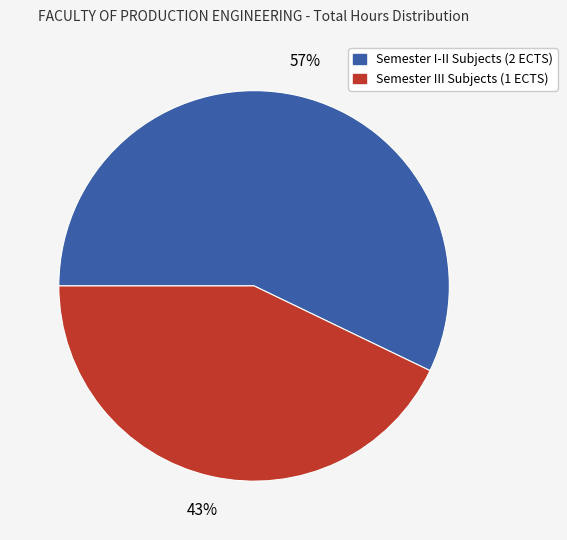

To the nearest percent, what is the average slice percentage?

50%